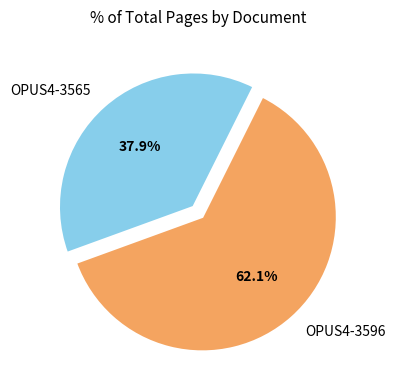

To the nearest percent, what is the difference between the OPUS4-3596 and OPUS4-3565 slice percentages?

24%